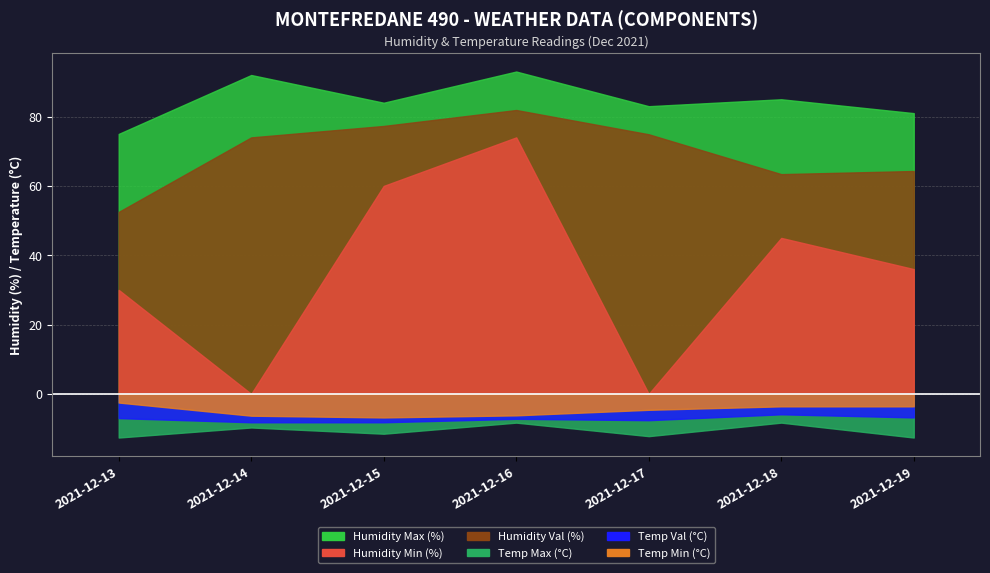

How many positive values does the Humidity Min (%) series have?

5